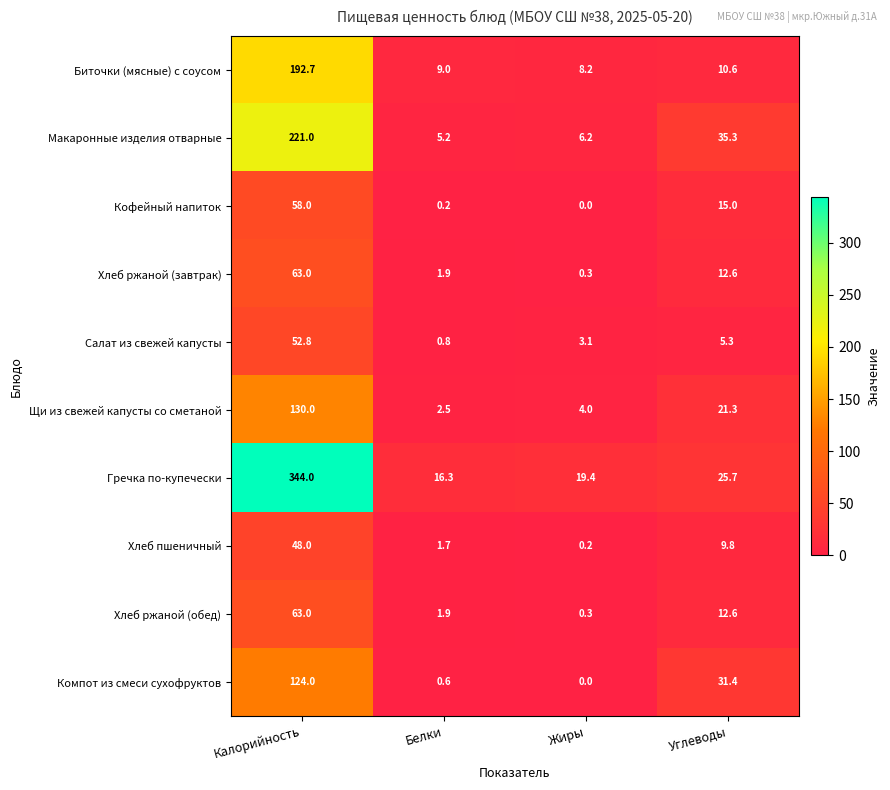

What is the difference between the highest and lowest values at Жиры?

19.4